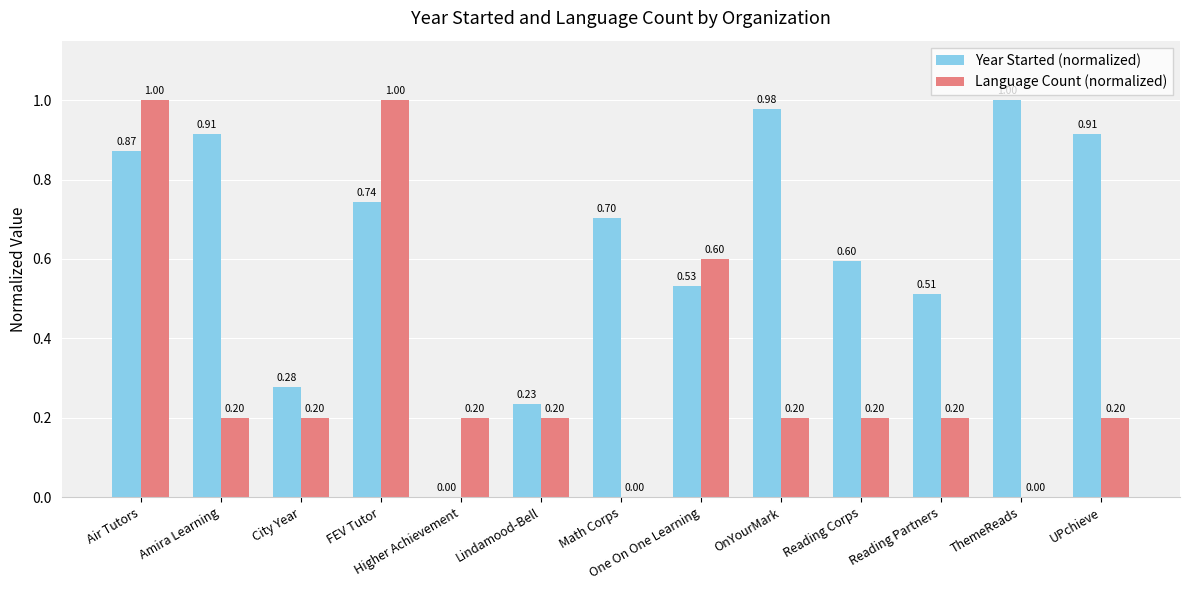

Which category has the highest value in the Year Started (normalized) series?

ThemeReads